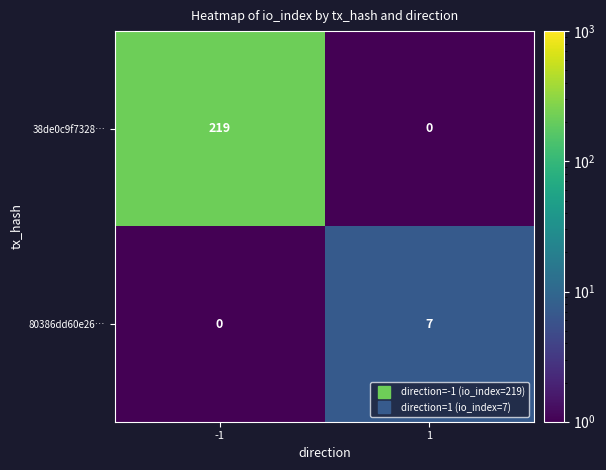

What is the difference between the maximum and minimum values in the 80386dd60e26… series?

7